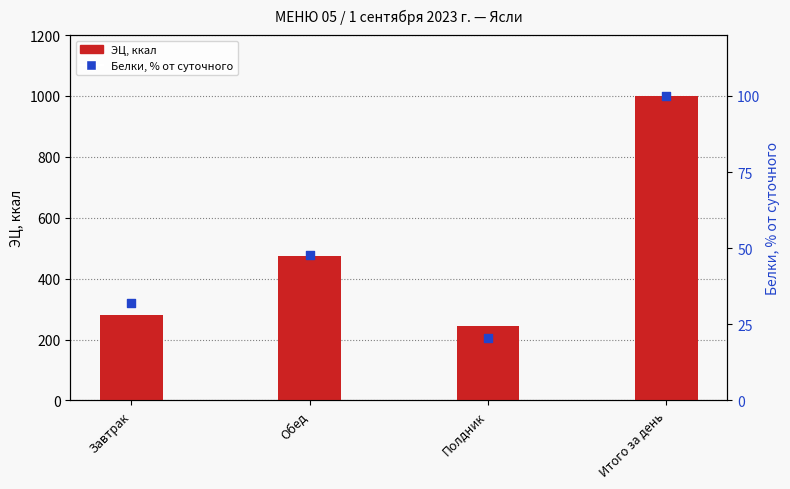

Which series reaches the minimum Y coordinate?

Белки, % от суточной нормы